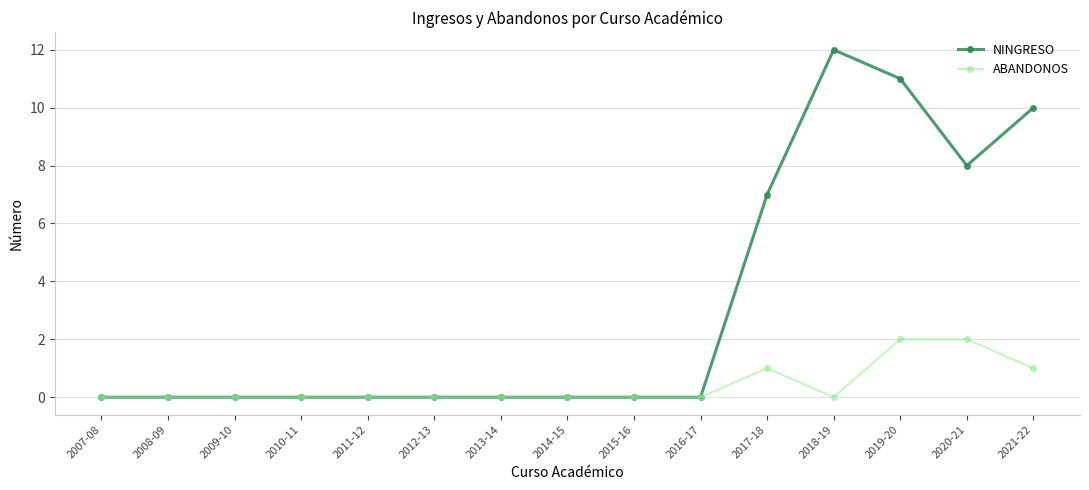

Which series has the widest spread of values?

NINGRESO